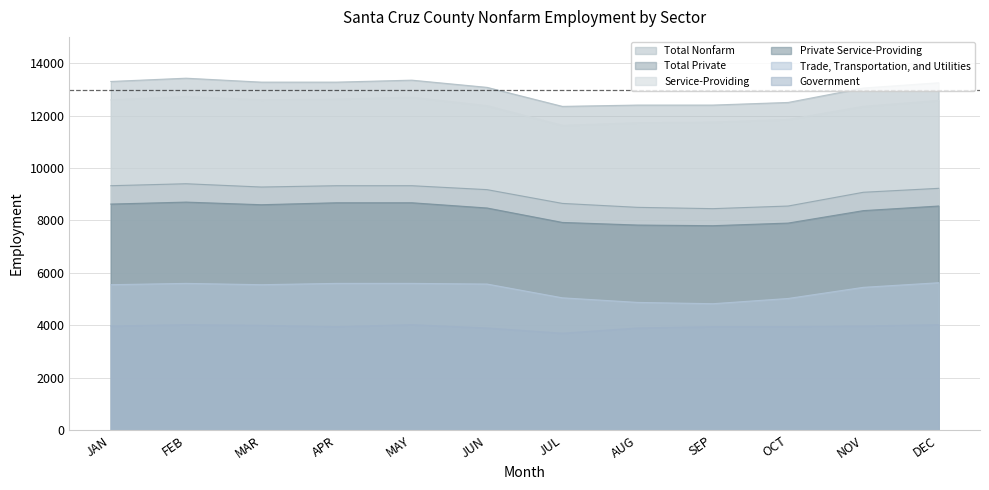

True or false: Total Nonfarm and Service-Providing intersect in this chart.

False